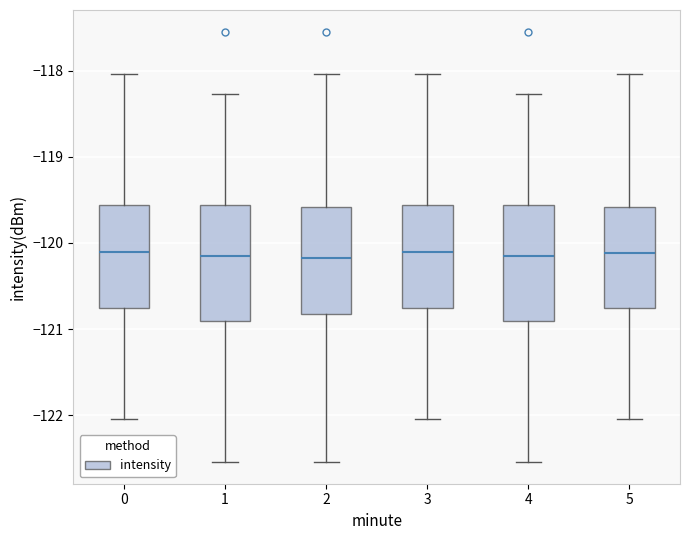

Reading left to right, read every box against the y-axis: the position of its median line, the range the box covers, and the ends of its whiskers. The values are not printed on the chart, so give them approximately, as read against the axis.

0: median -120.1, box -120.8 to -119.6, whiskers -122.0 to -118.0
1: median -120.1, box -120.9 to -119.6, whiskers -122.5 to -118.3
2: median -120.2, box -120.8 to -119.6, whiskers -122.5 to -118.0
3: median -120.1, box -120.8 to -119.6, whiskers -122.0 to -118.0
4: median -120.1, box -120.9 to -119.6, whiskers -122.5 to -118.3
5: median -120.1, box -120.8 to -119.6, whiskers -122.0 to -118.0